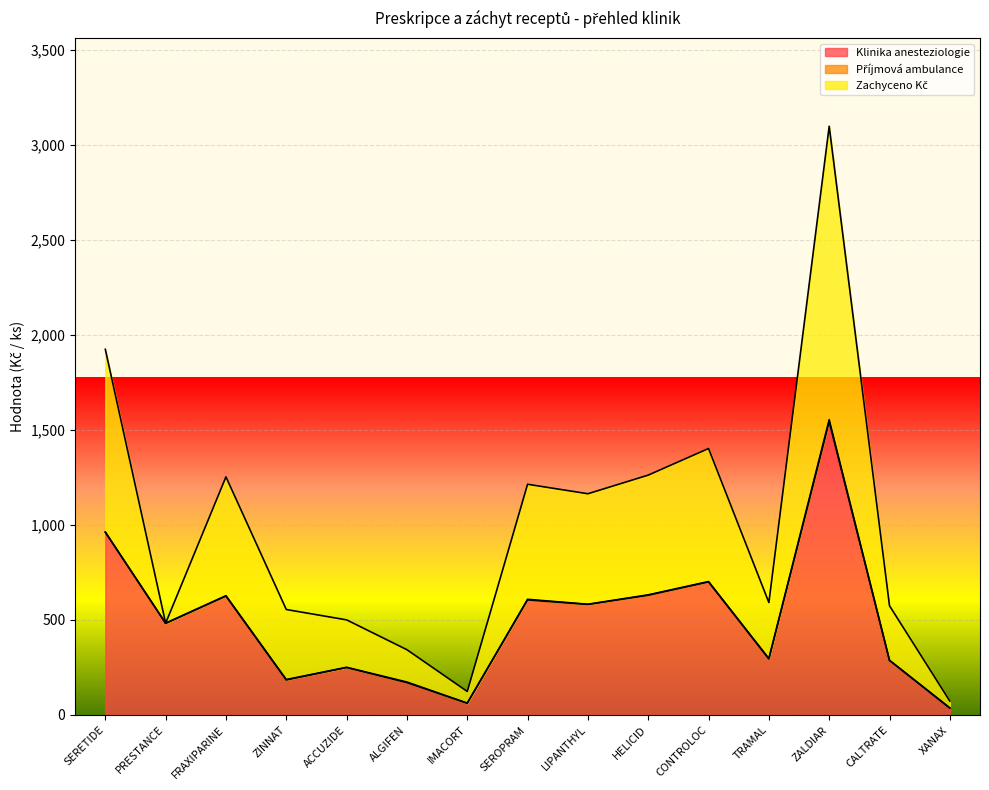

What is the minimum value for Zachyceno Kč?

72.8